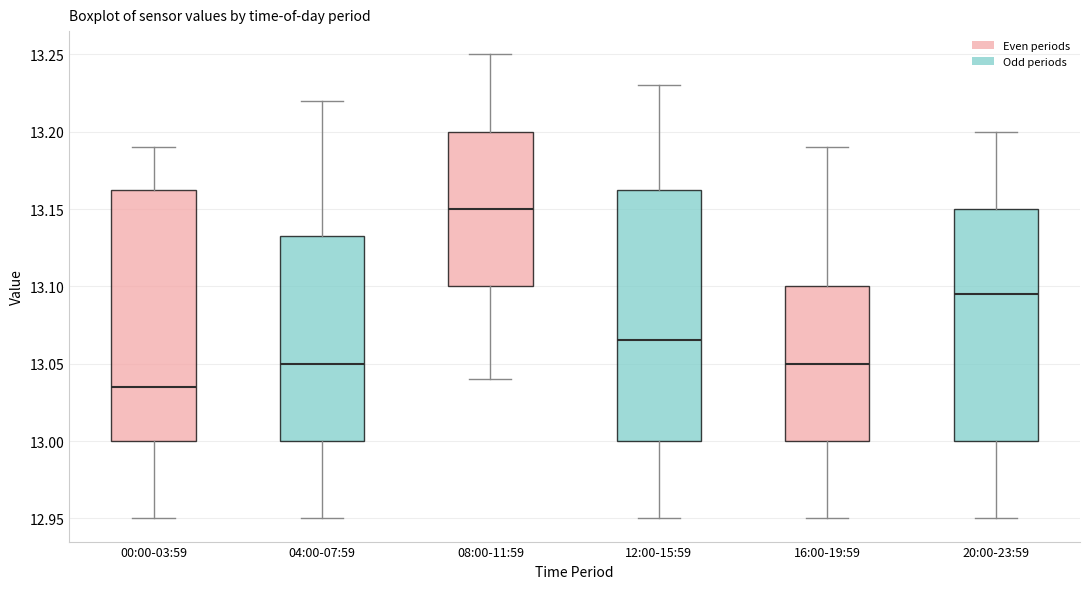

Which box has the lowest median line?

00:00-03:59